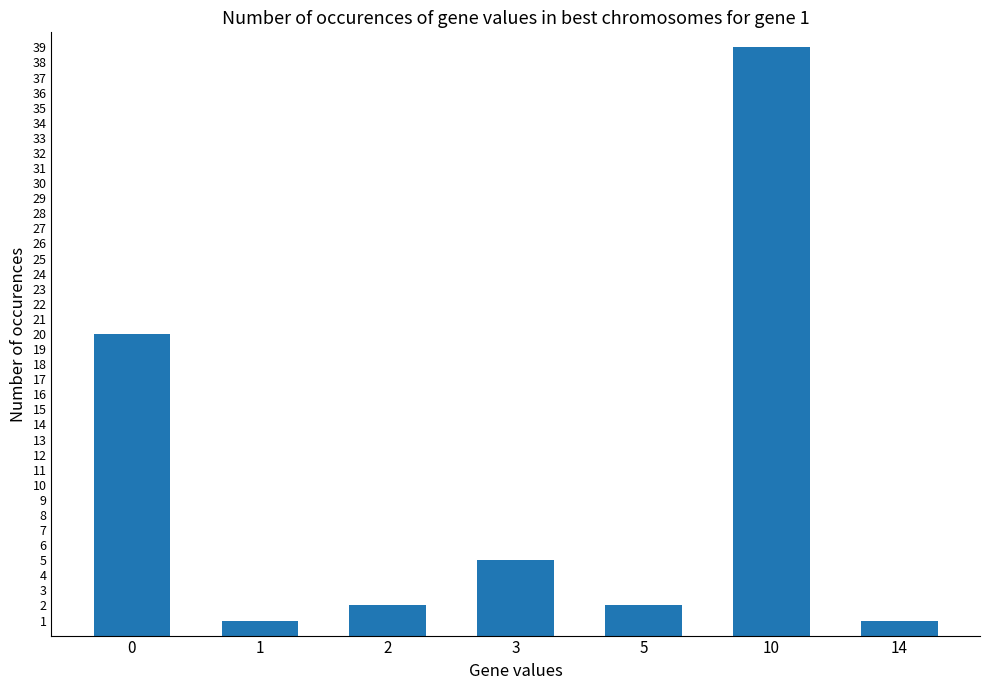

What is the sum of all values?

70